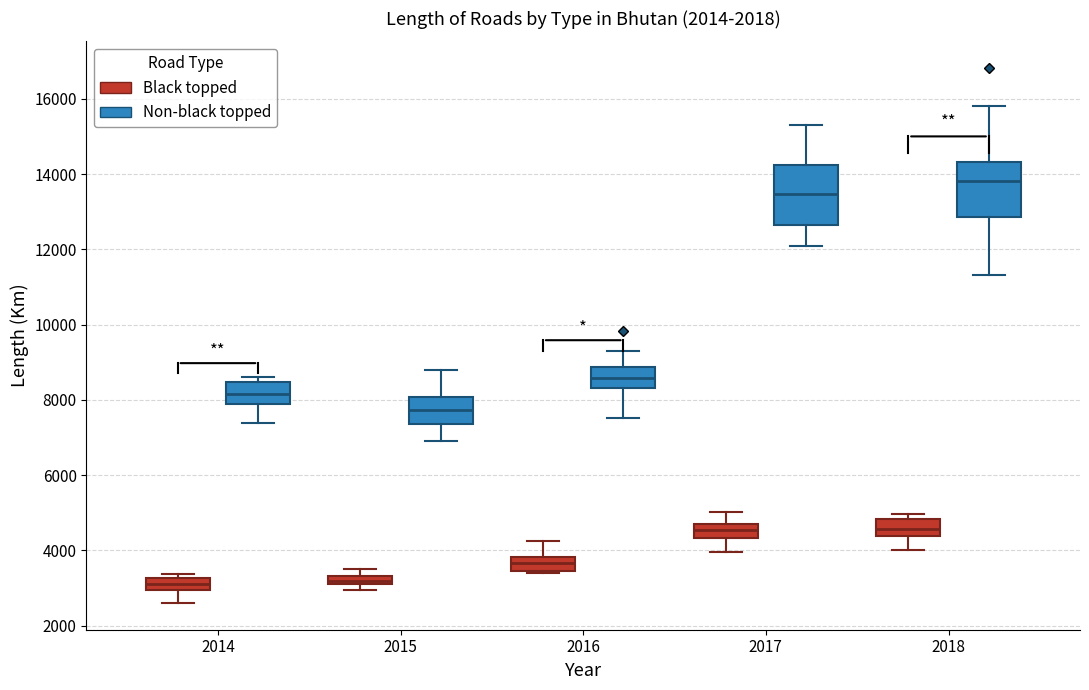

Which box's median line is the highest?

2018 (Non-black topped)